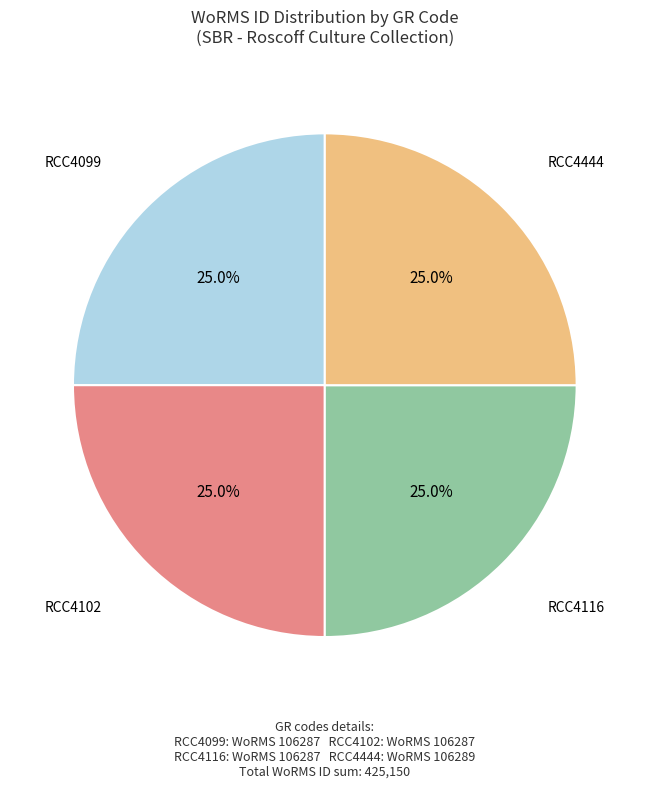

How many slices are in this pie chart?

4